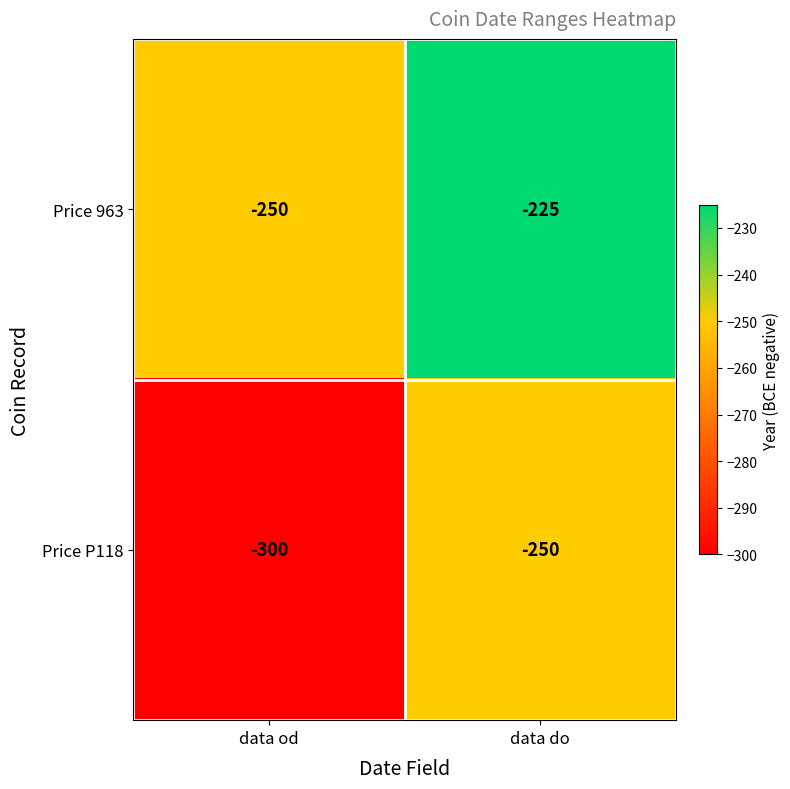

What is the total value across all series at data od?

-550